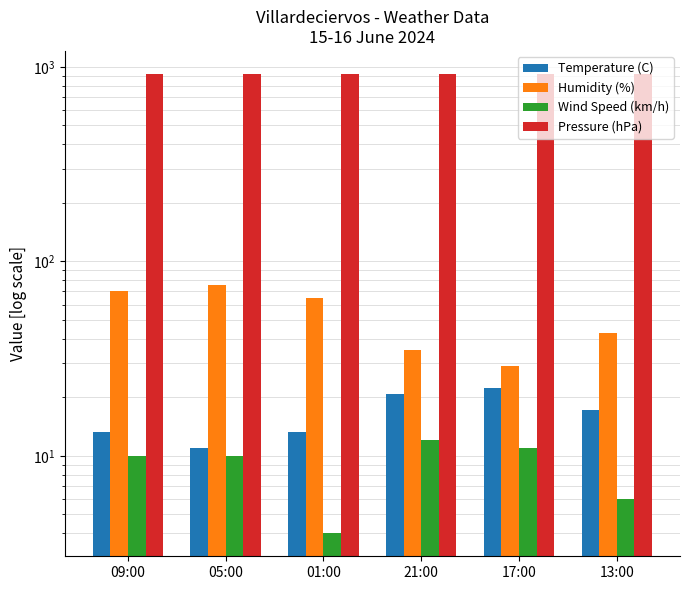

Which series has the largest total across all categories?

Pressure (hPa)